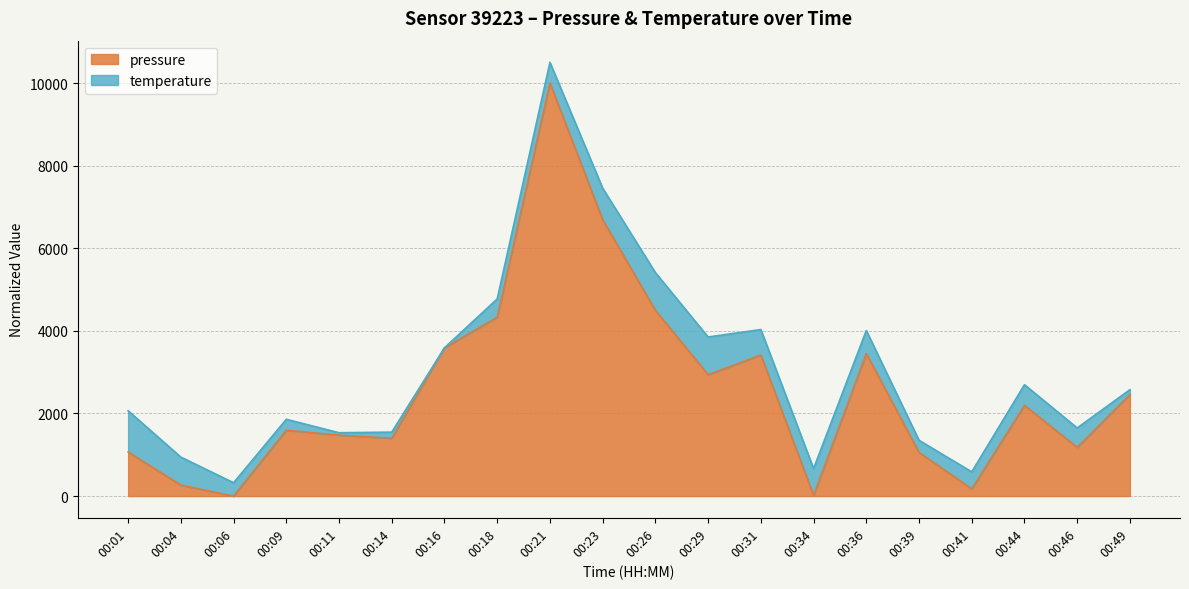

What is the change in value from 00:29 to 00:31?

+475.1